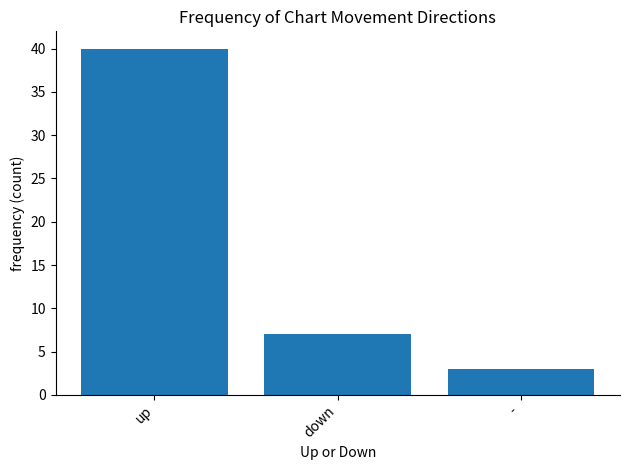

True or false: the data shows 3 at -.

True